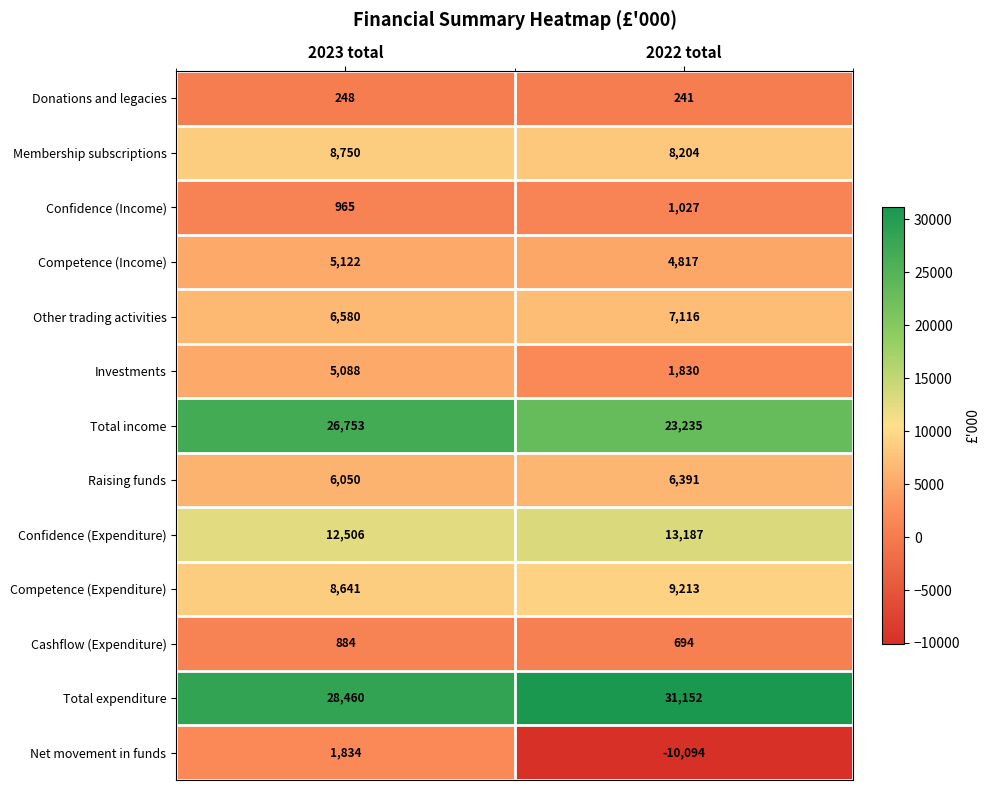

What value does the Competence (Income) series have at 2023 total, to the nearest 50?

5100